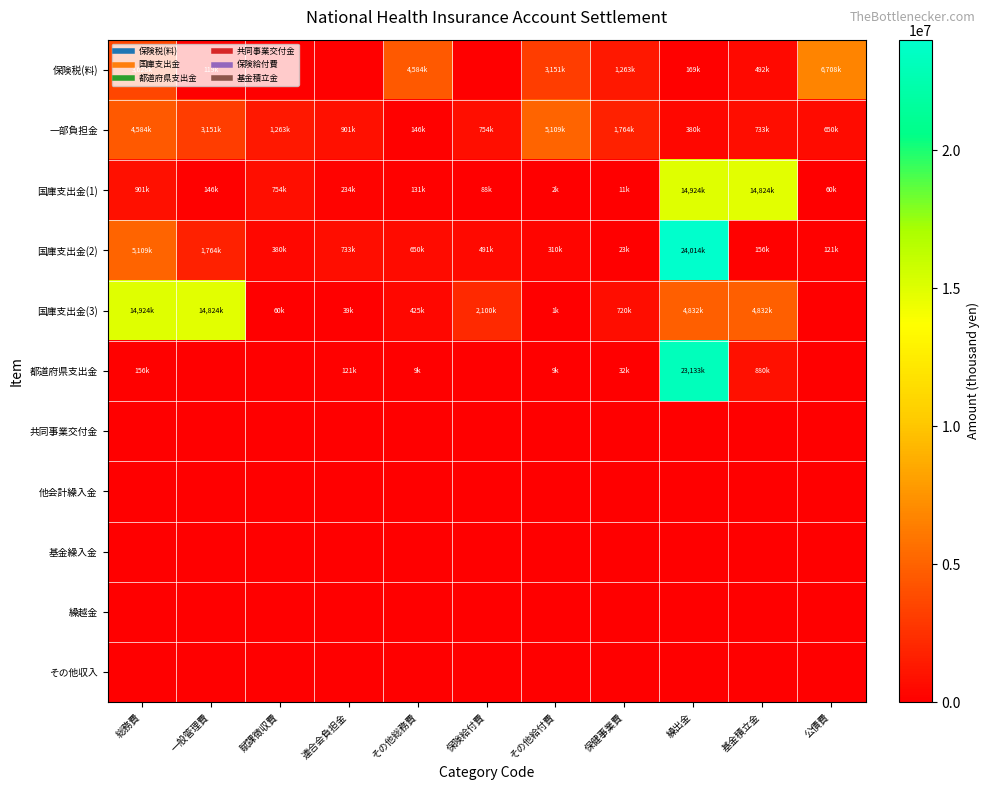

At which category is the sum across all series the highest?

繰出金